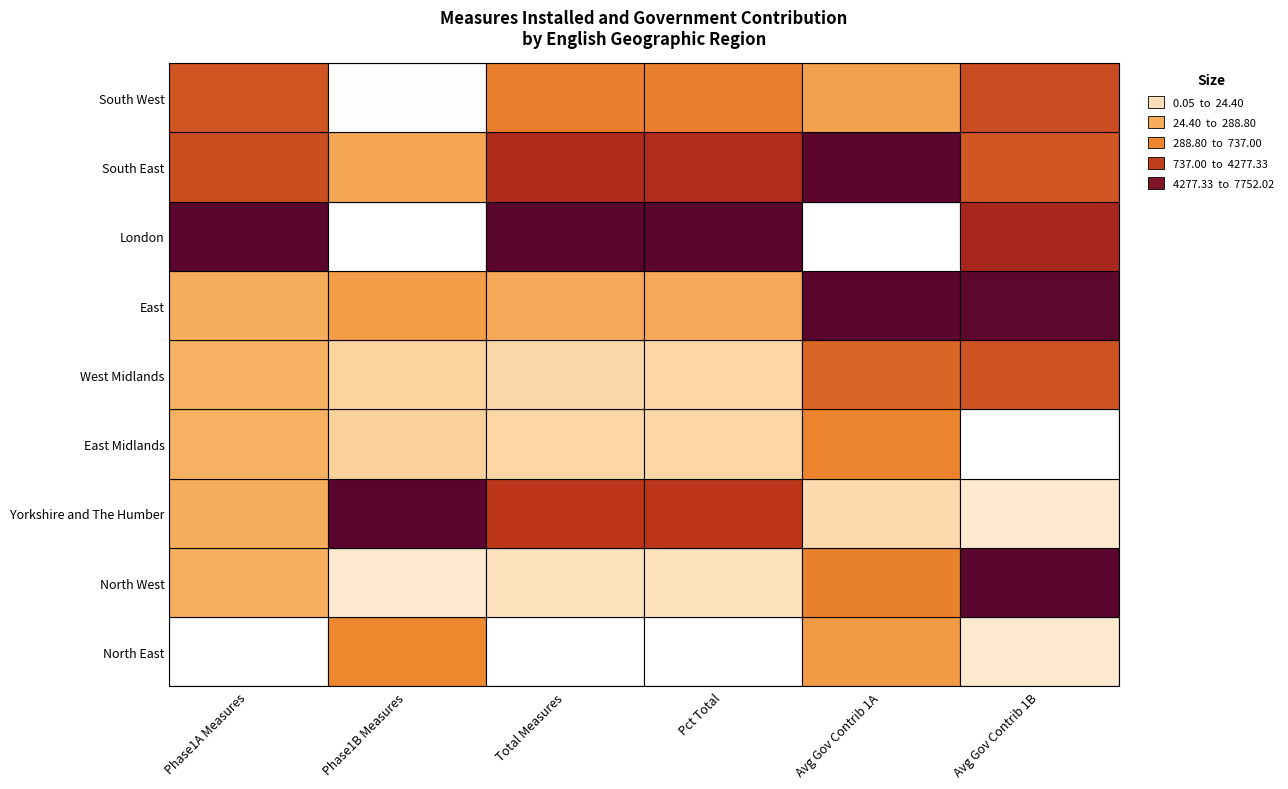

What is the sum of all North East values?

6597.5